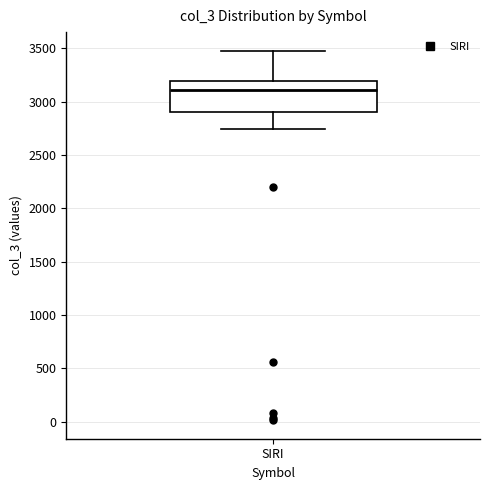

Transcribe this box plot: give where the median line is, the range the box spans, and where the two whiskers end, as read against the y-axis. The values are not printed on the chart, so give them approximately, as read against the axis.

median 3100, box 2900 to 3200, whiskers 2750 to 3500